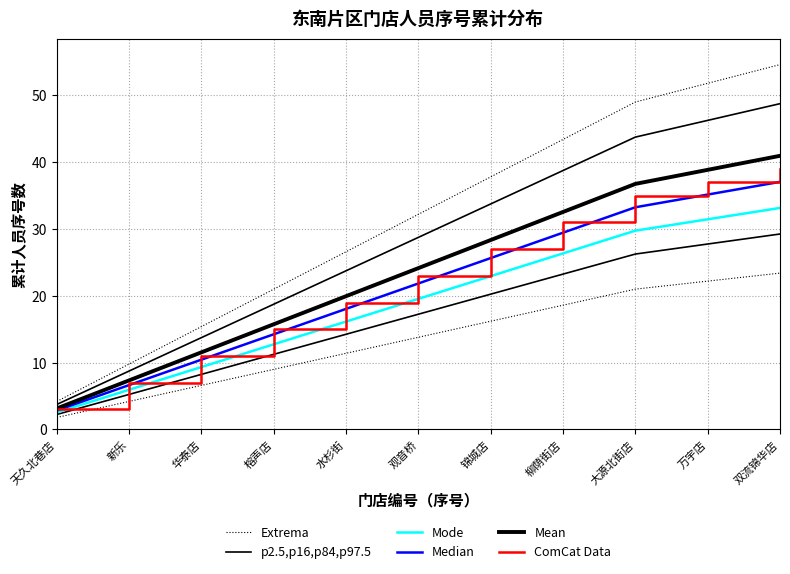

What is the value of the p2.5,p16,p84,p97.5 point at the 9th from the left?

26.2